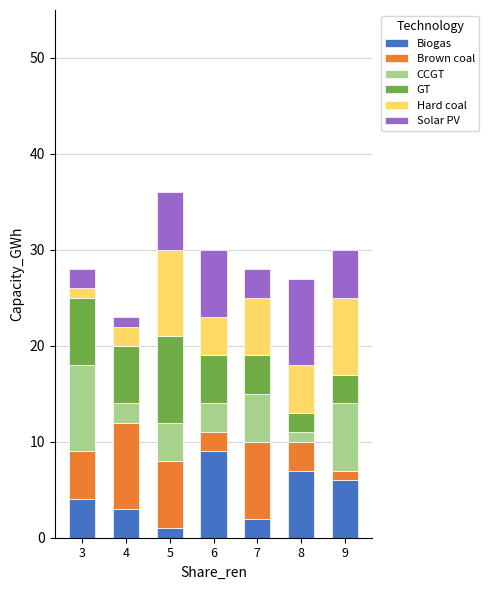

Is it true that Biogas equals 8 at 9?

False